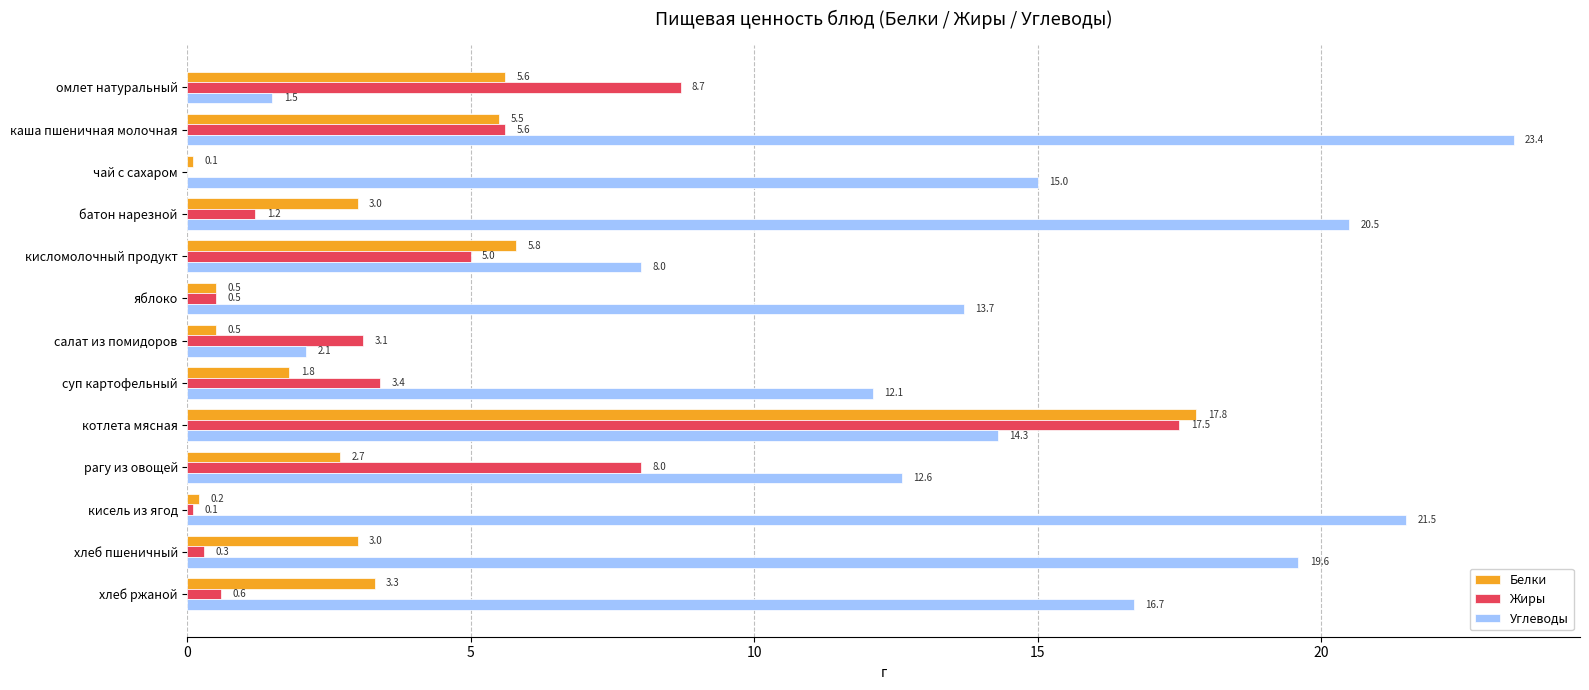

Is it true that Жиры equals 0.5 at яблоко?

True